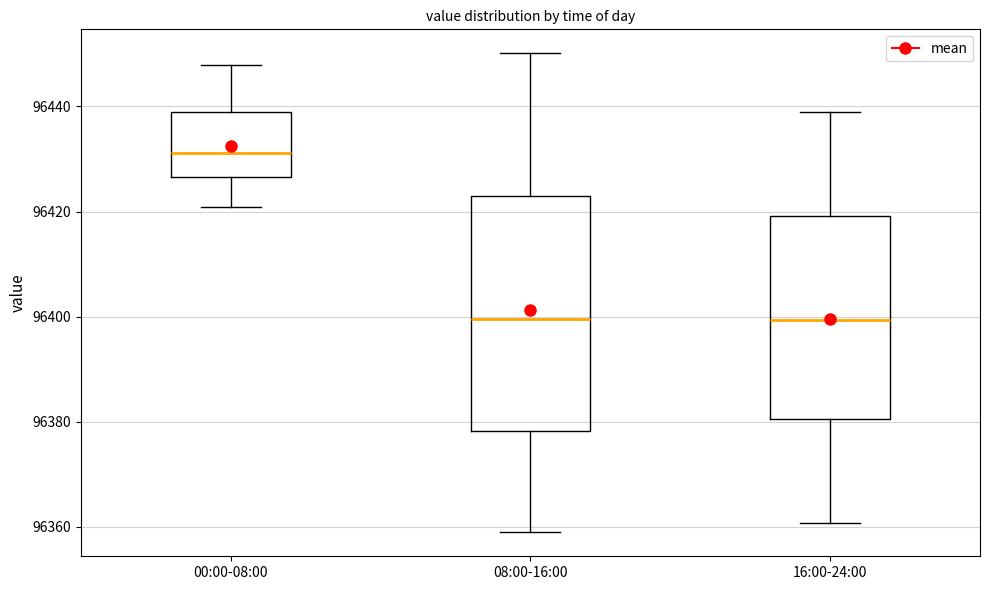

Comparing the boxes themselves (not the whiskers), which one is the tallest?

08:00-16:00